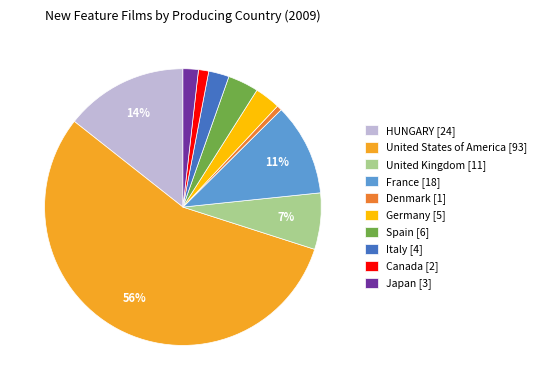

What percentage is the Canada slice, to the nearest percent?

1%